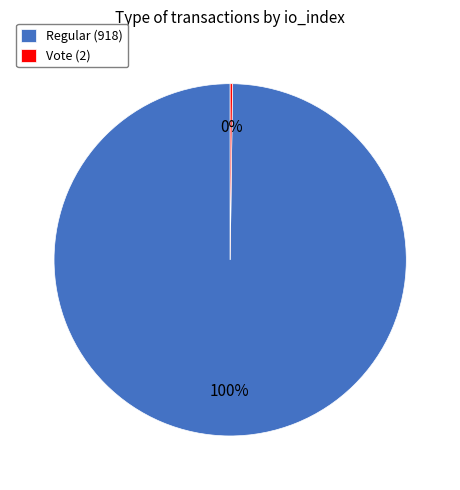

What is the largest slice in the pie chart?

Regular (918)